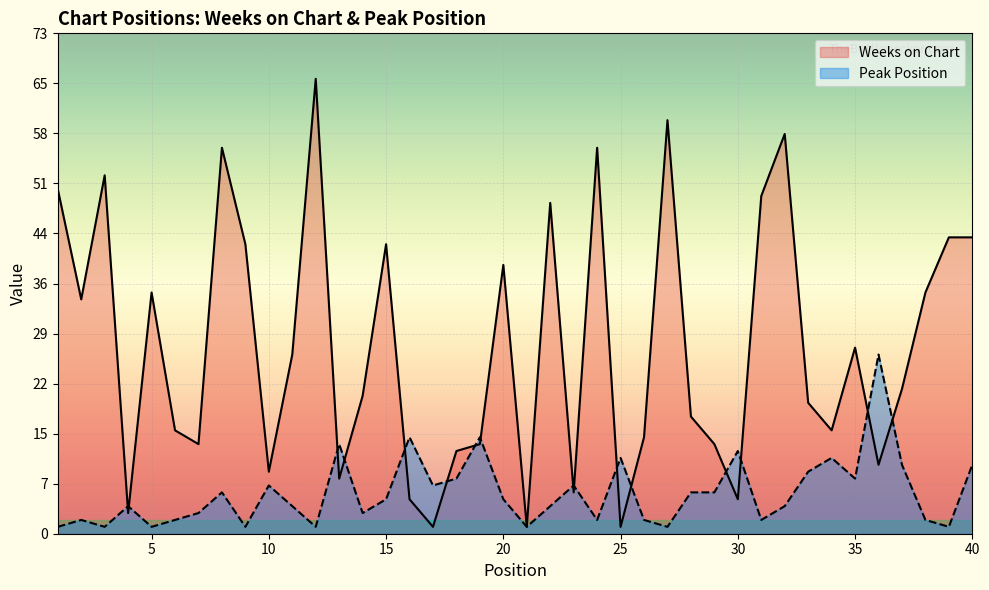

The value of Weeks on Chart at 34 is 15. True or false?

True